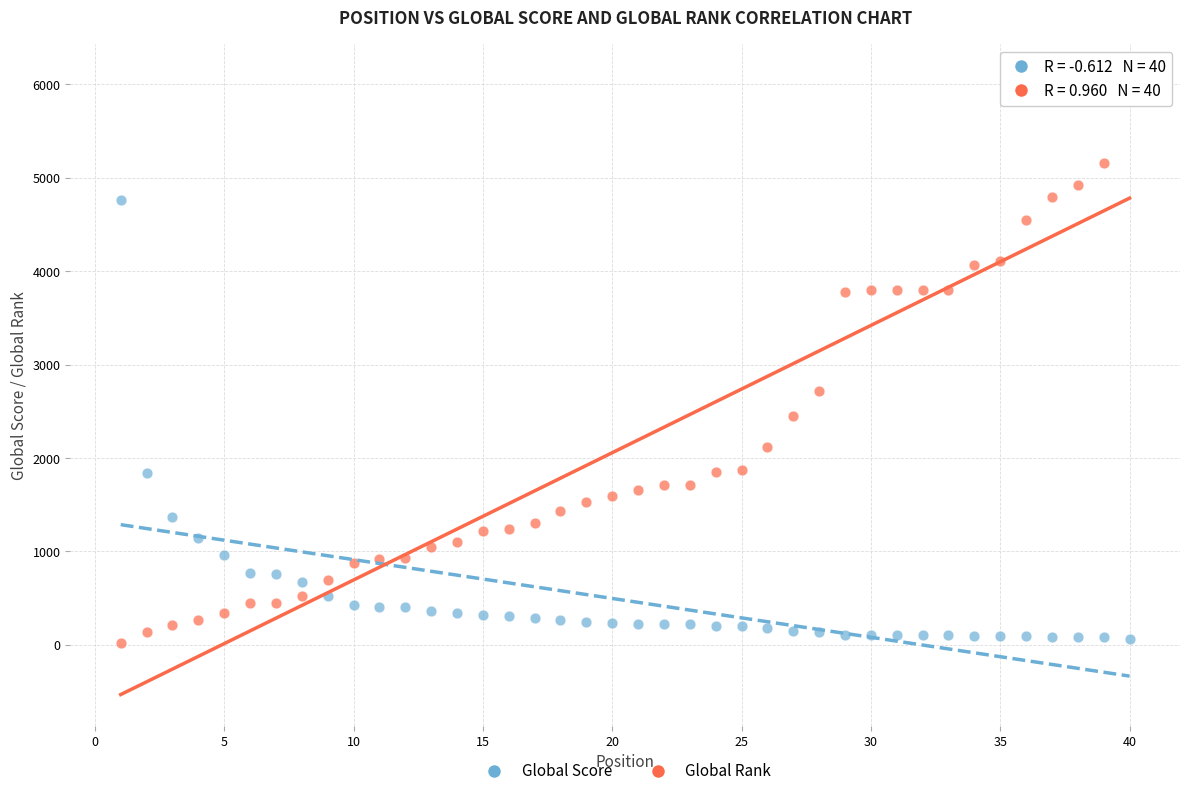

Across all data points, what is the range of X values (max minus min)?

39